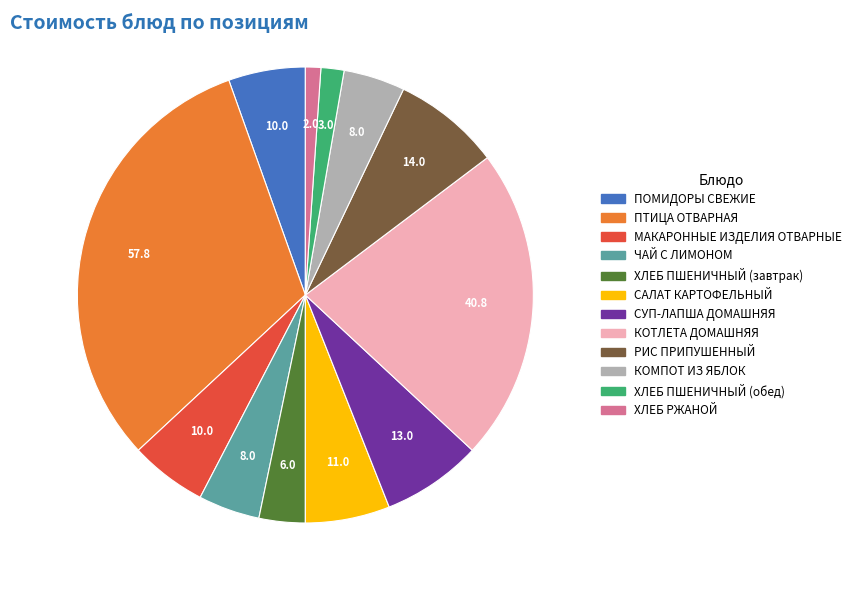

Does ХЛЕБ РЖАНОЙ account for over 50% of the chart?

No